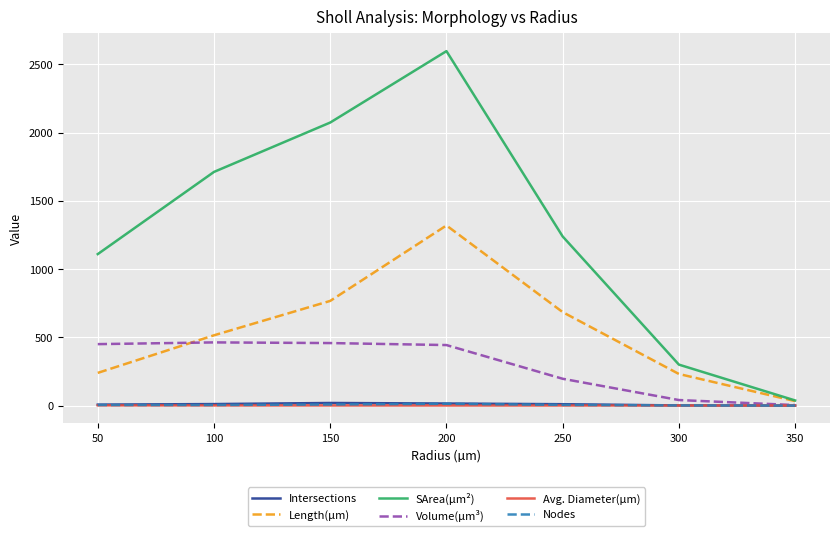

Between 100 and 350, which series saw the biggest shift?

SArea(µm²)